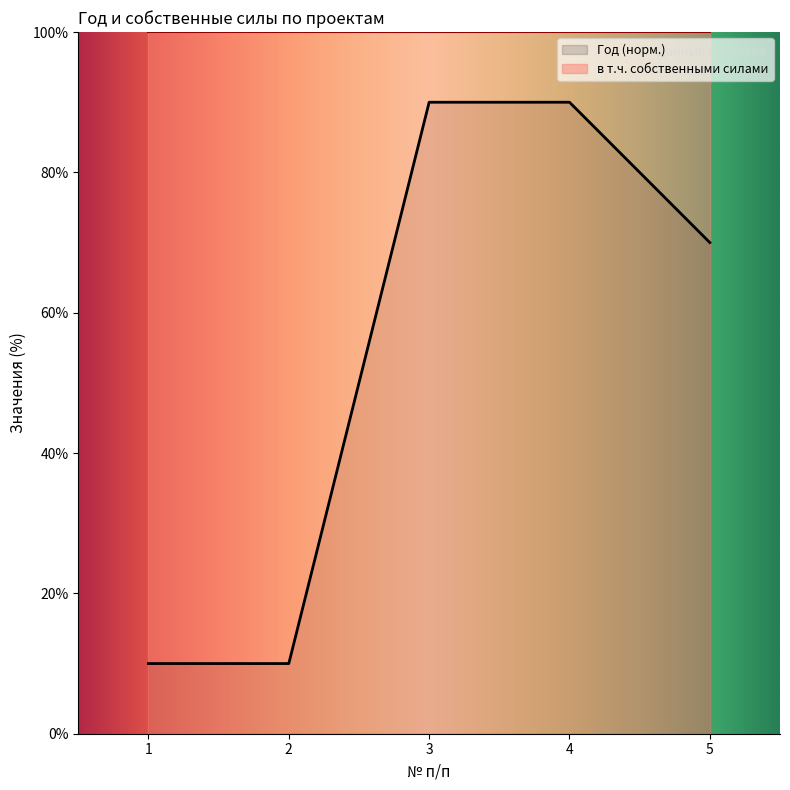

What is the sum of all values?

270